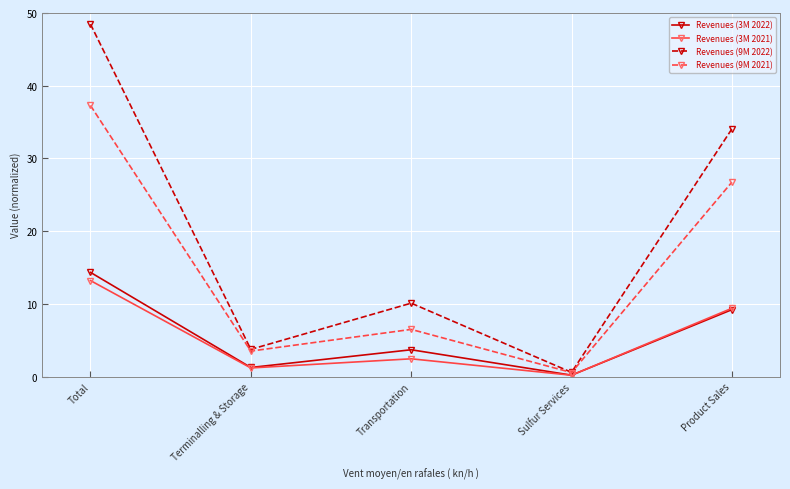

What are all the series names shown in the legend?

Revenues (3M 2022), Revenues (3M 2021), Revenues (9M 2022), Revenues (9M 2021)